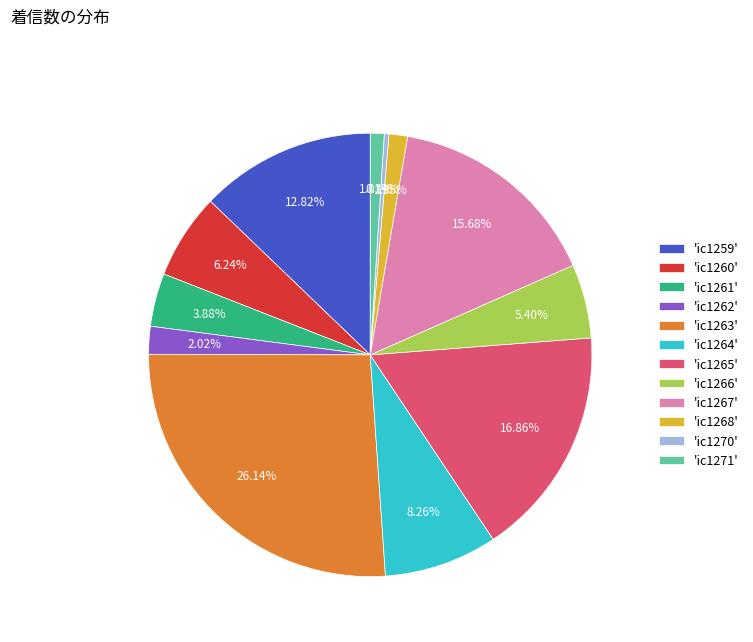

Is there a majority slice in this chart?

No